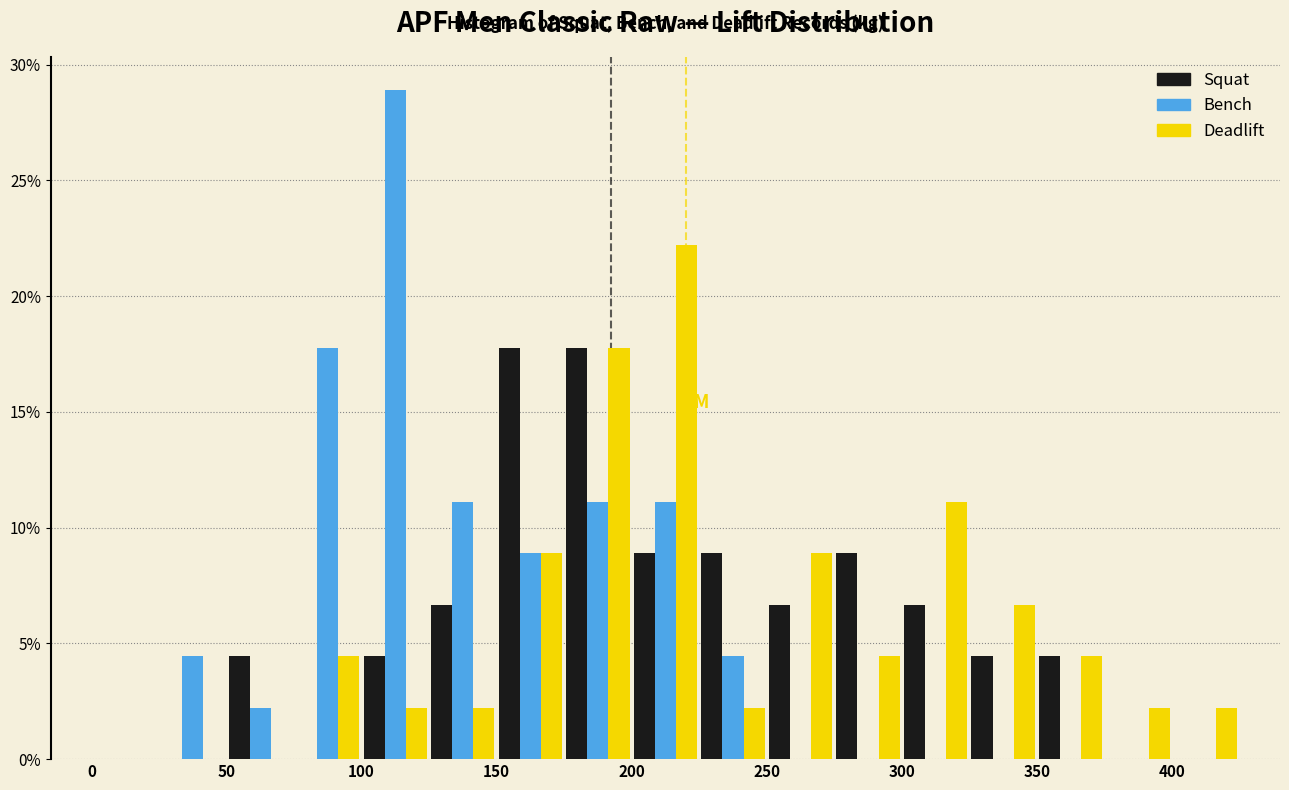

What is the height of the Squat bar covering 325 to 350 on the x-axis? The values are not printed on the chart, so give them approximately, as read against the axis.

4.5